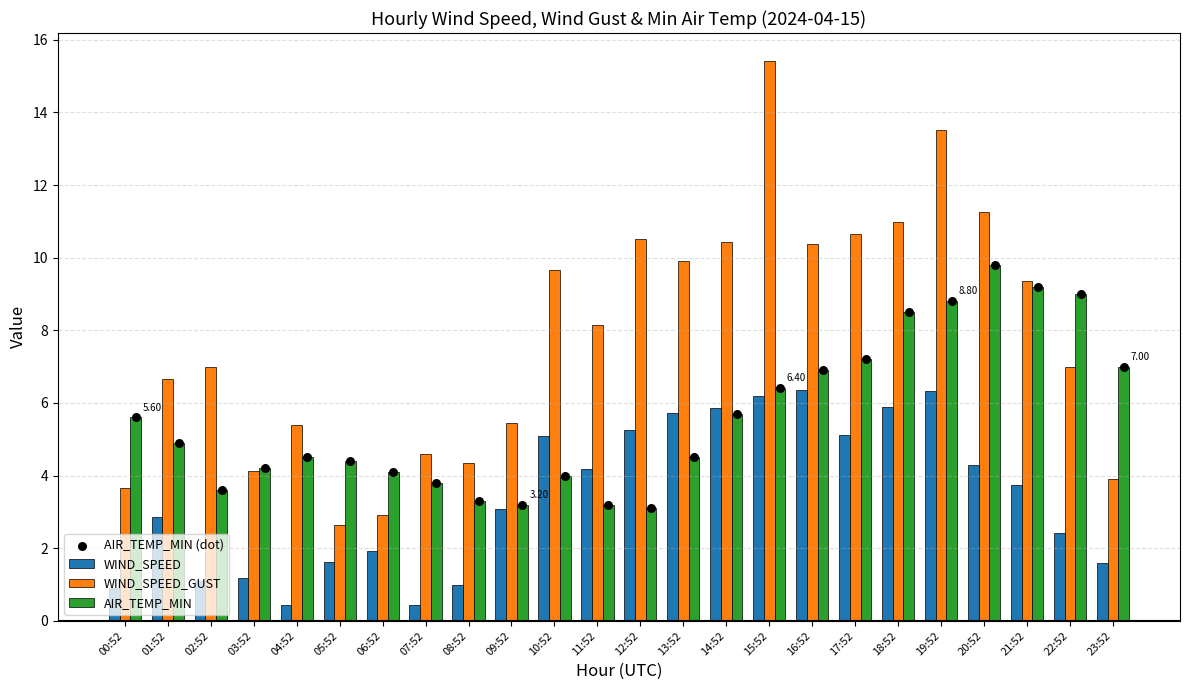

Is the value of WIND_SPEED_GUST at 20:52 greater than the value of WIND_SPEED at 19:52?

Yes